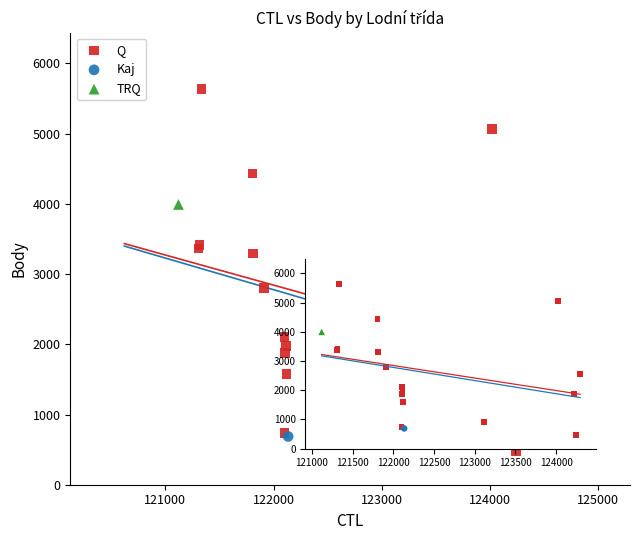

What are all the series names shown in the legend?

Q, Kaj, TRQ